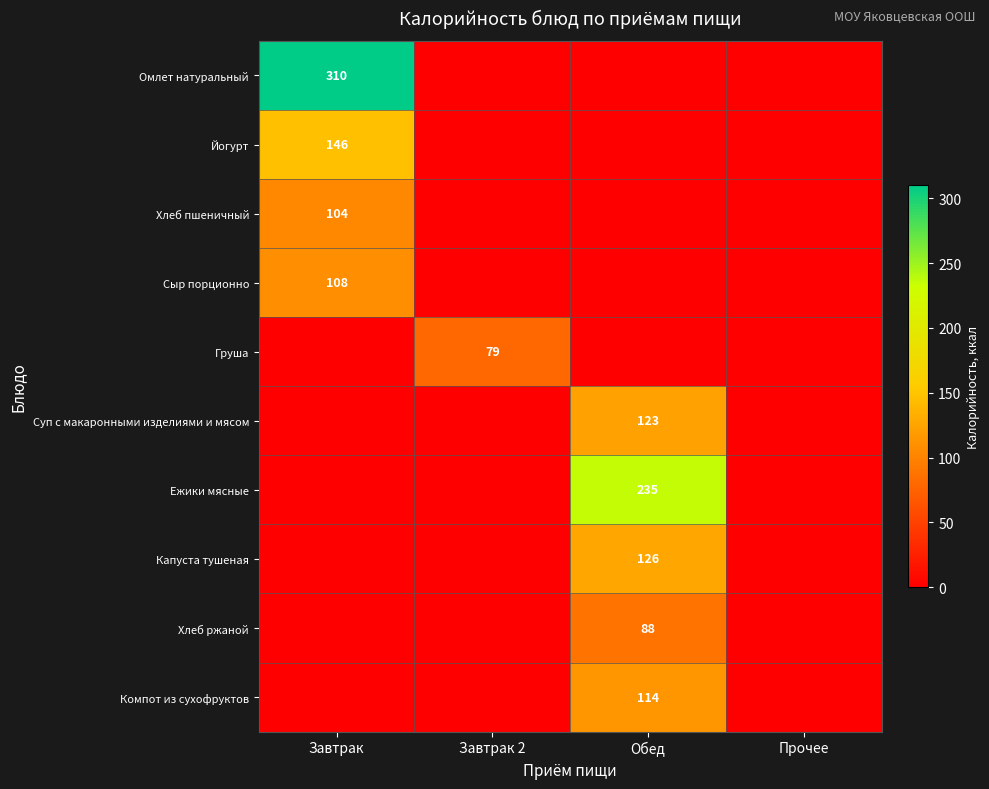

How many Груша values are between 0 and 79?

4